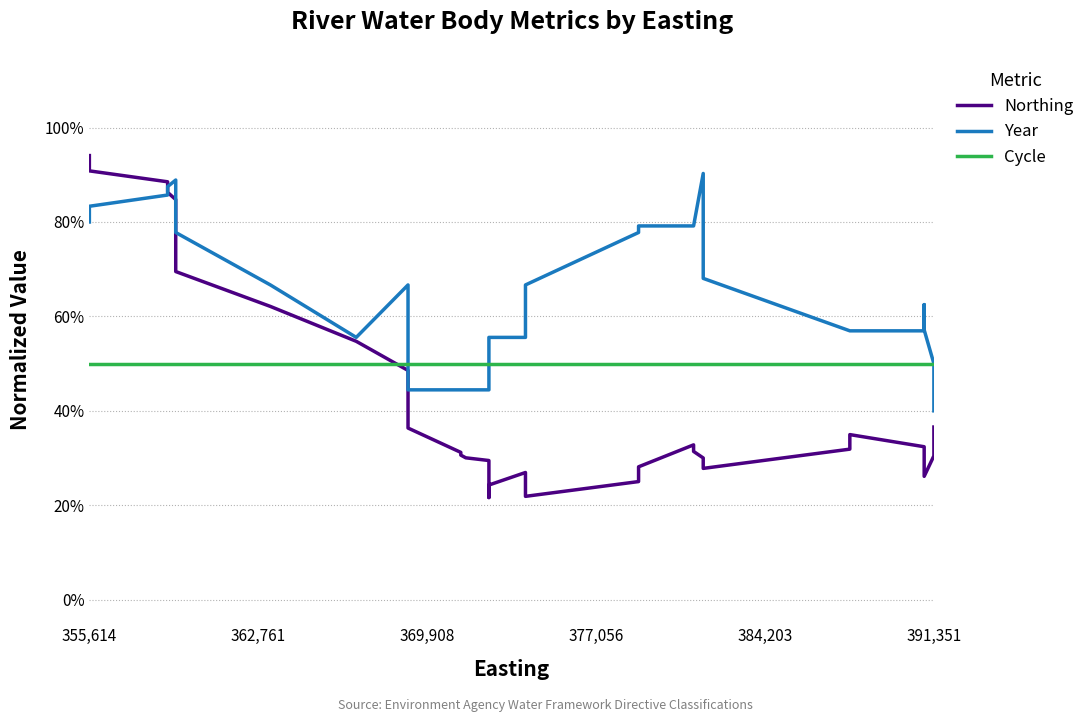

What is the label of the 38th point from the left?

391,351